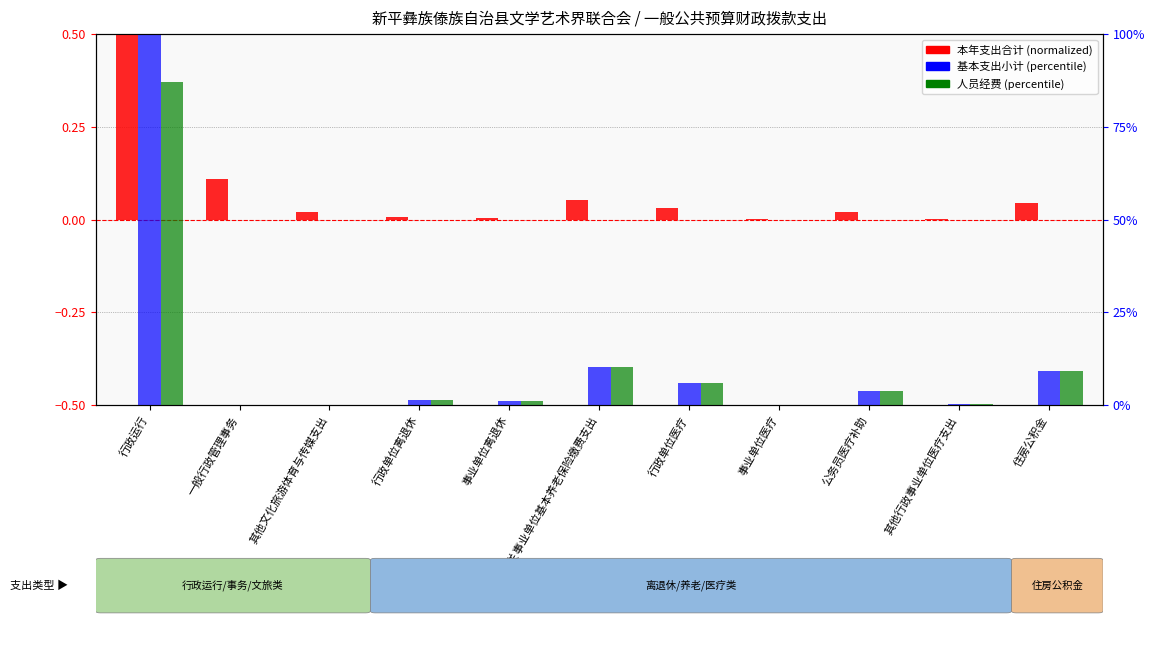

Which has a higher value, 其他行政事业单位医疗支出 or 行政单位医疗?

行政单位医疗